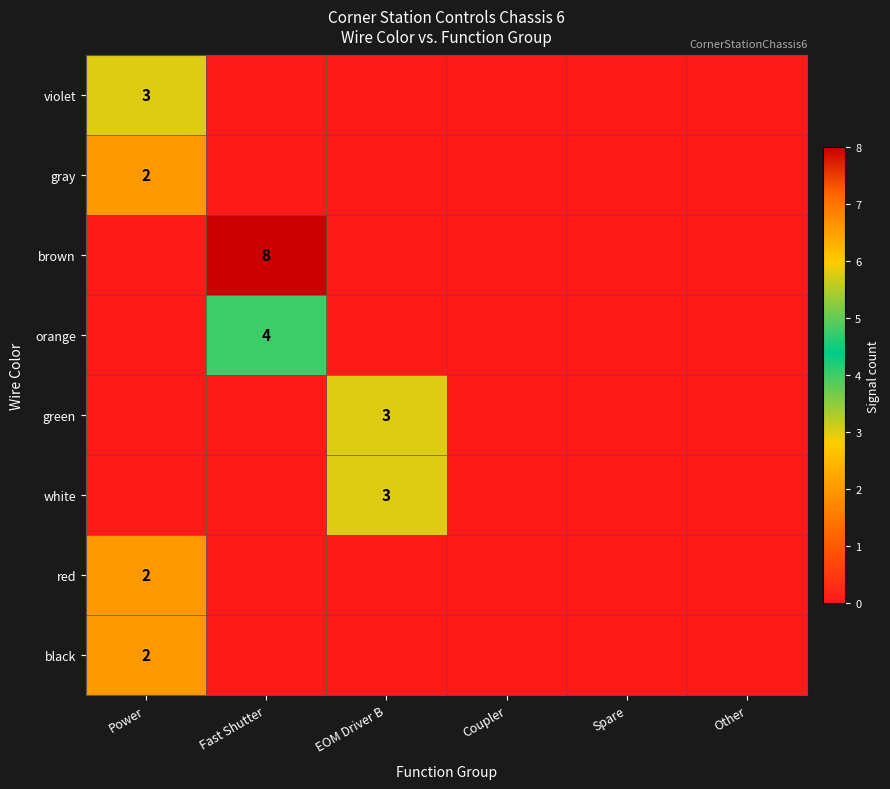

Is it true that white equals 1 at EOM Driver B?

False